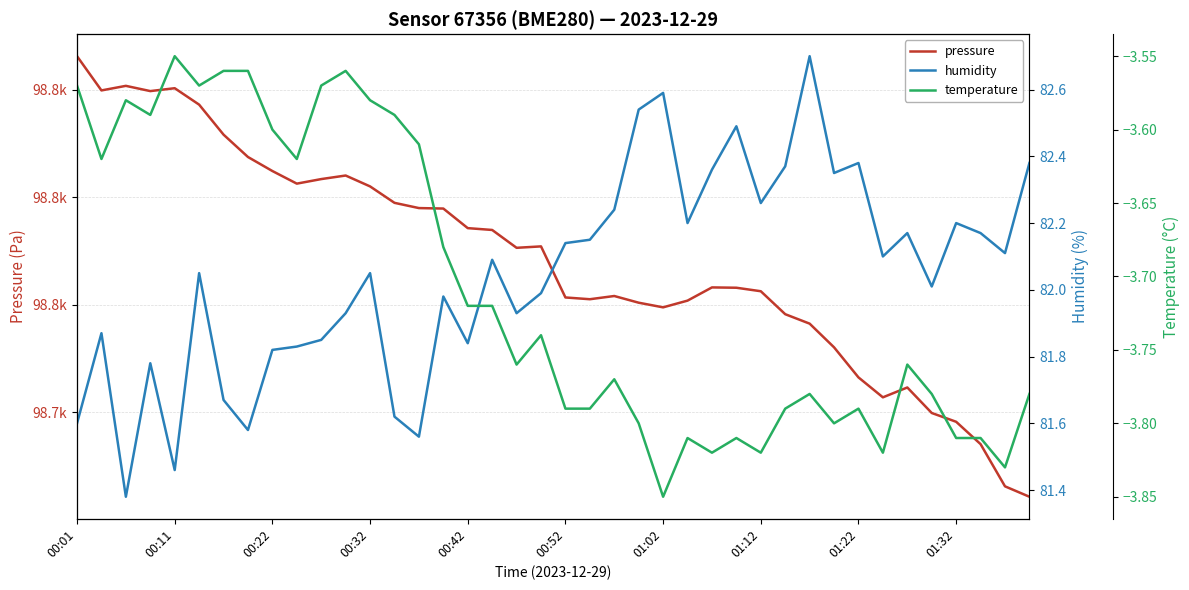

Which series has the widest spread of values?

pressure